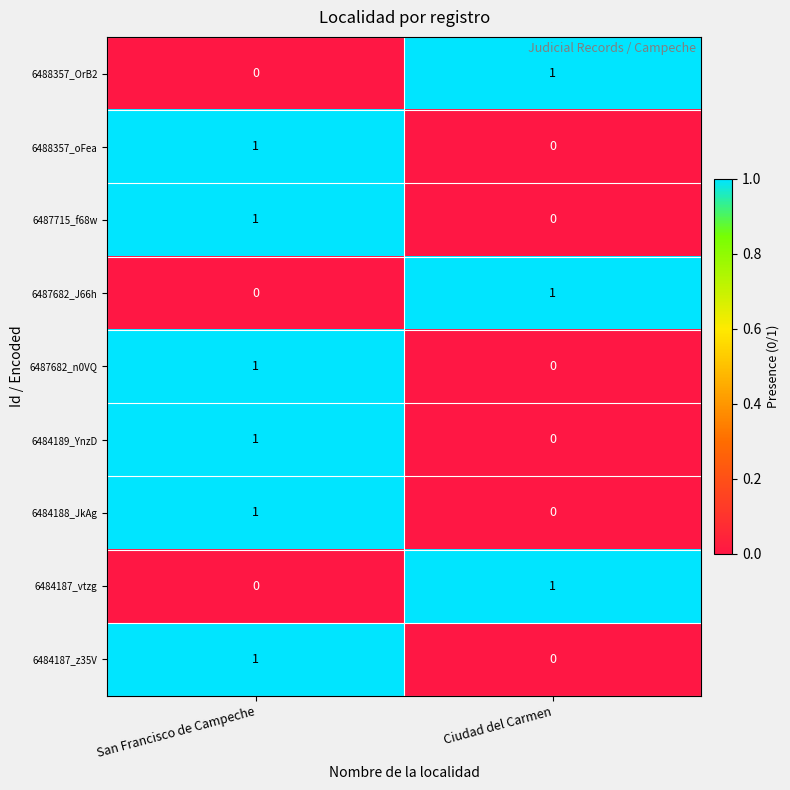

Is it true that 6487682_n0VQ equals 0 at Ciudad del Carmen?

True